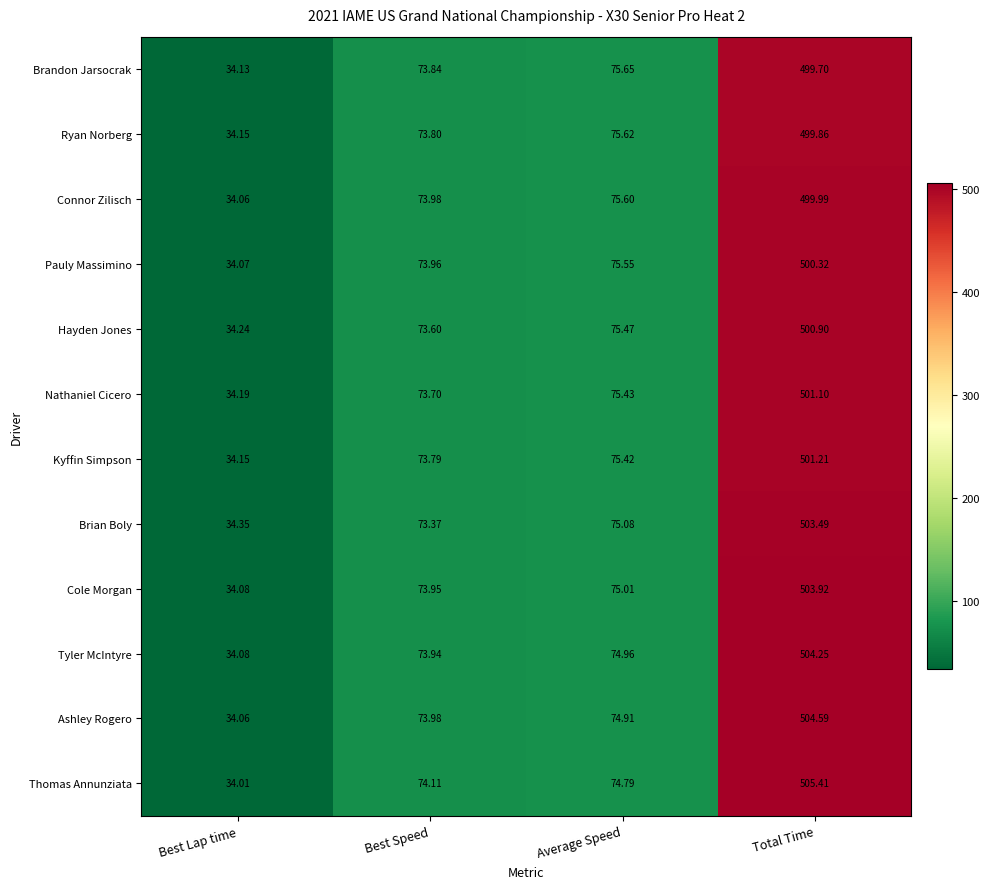

Which series changed the most between Best Lap time and Total Time?

Thomas Annunziata